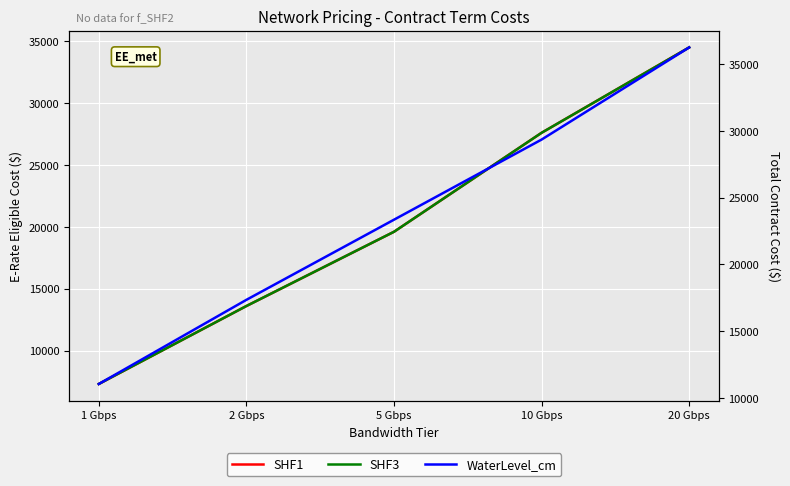

Where is WaterLevel_cm nearest to the value 23650?

5 Gbps